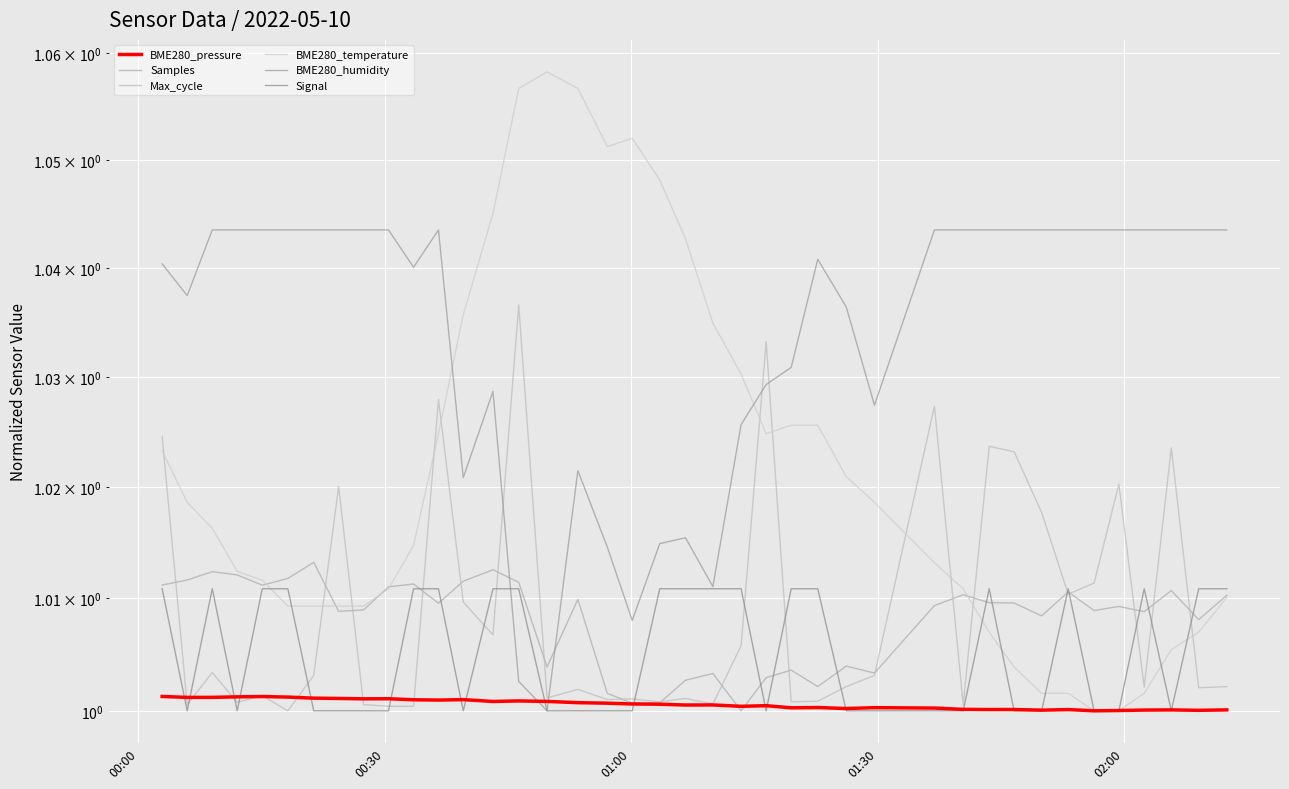

What is the total value across all series at 01:00?

6.1